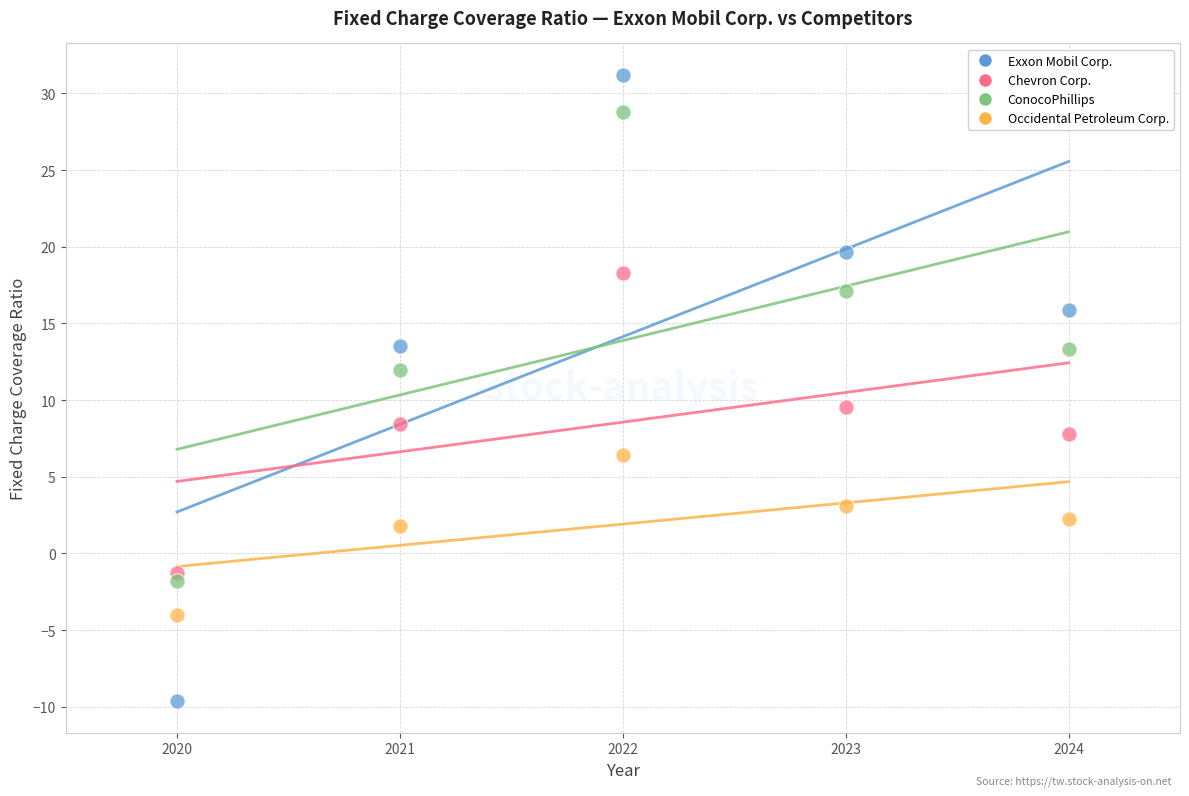

Across all data points, what is the range of X values (max minus min)?

4.0